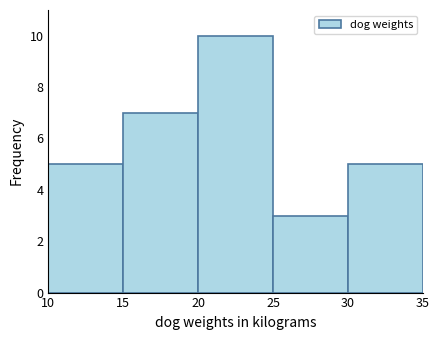

Reading left to right, transcribe this chart: for each bar, give the range it covers on the x-axis and its height. The values are not printed on the chart, so give them approximately, as read against the axis.

10 to 15: 5
15 to 20: 7
20 to 25: 10
25 to 30: 3
30 to 35: 5